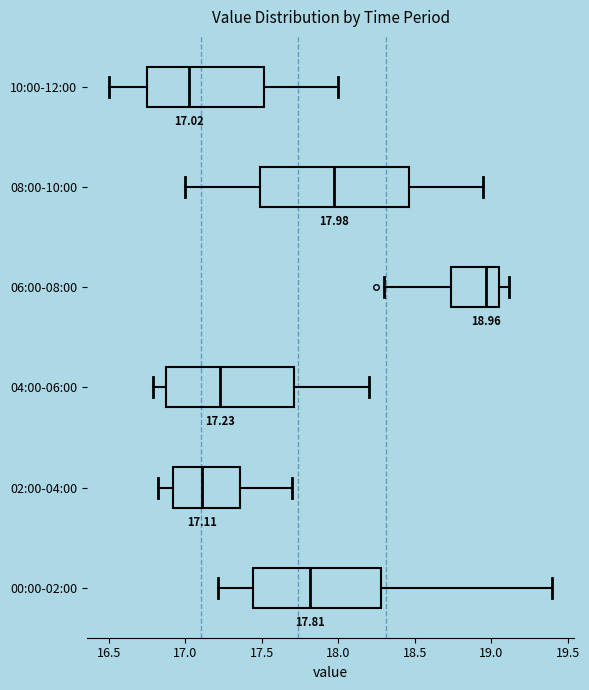

Which box's median line is the furthest to the left?

10:00-12:00